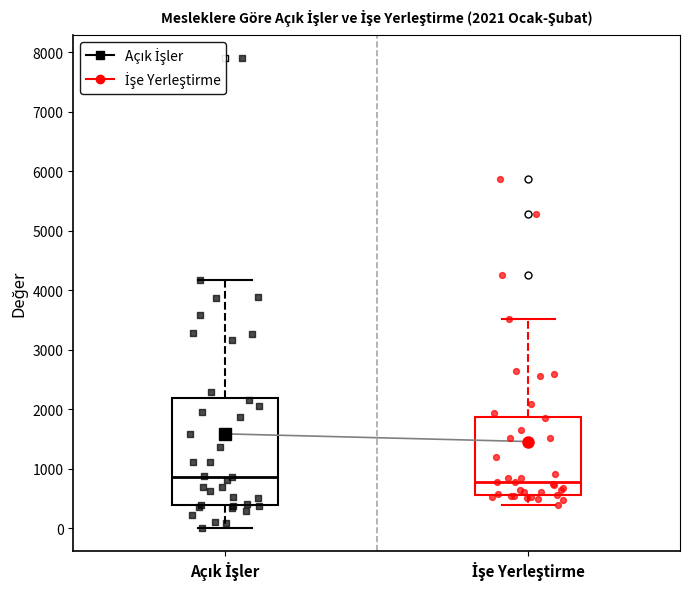

Which box is the tallest, from its lower edge to its upper edge?

Açık İşler